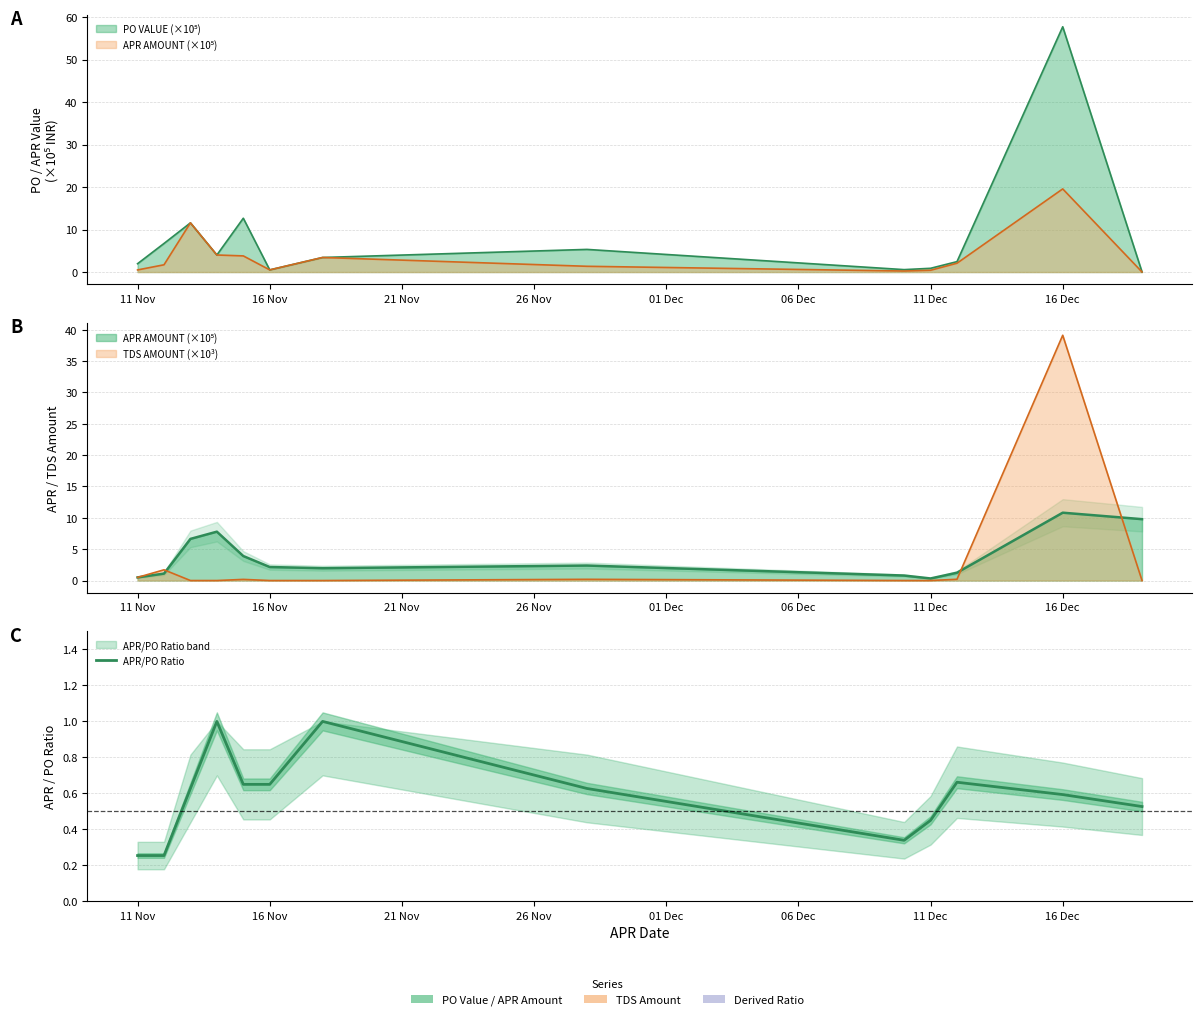

True or false: the data shows 0.6 at 16 Dec.

True